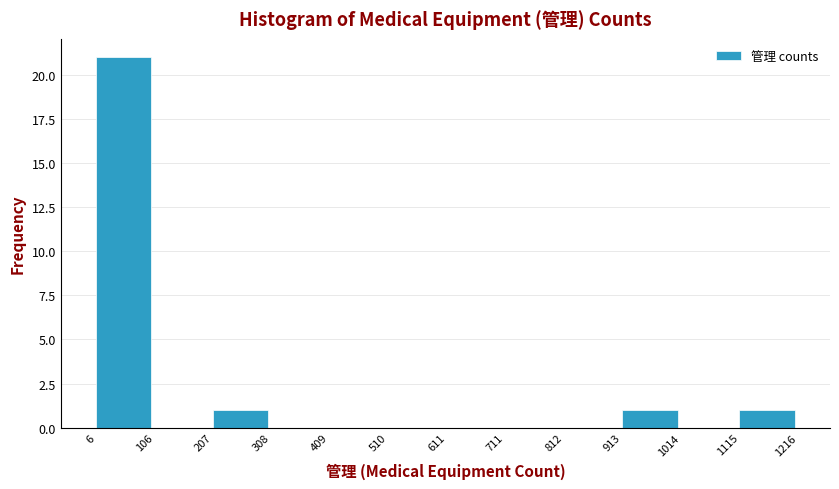

Reading left to right, transcribe this chart: for each bar, give the range it covers on the x-axis and its height. The values are not printed on the chart, so give them approximately, as read against the axis.

6 to 106: 21
106 to 207: 0
207 to 308: 1
308 to 409: 0
409 to 510: 0
510 to 611: 0
611 to 711: 0
711 to 812: 0
812 to 913: 0
913 to 1014: 1
1014 to 1115: 0
1115 to 1216: 1